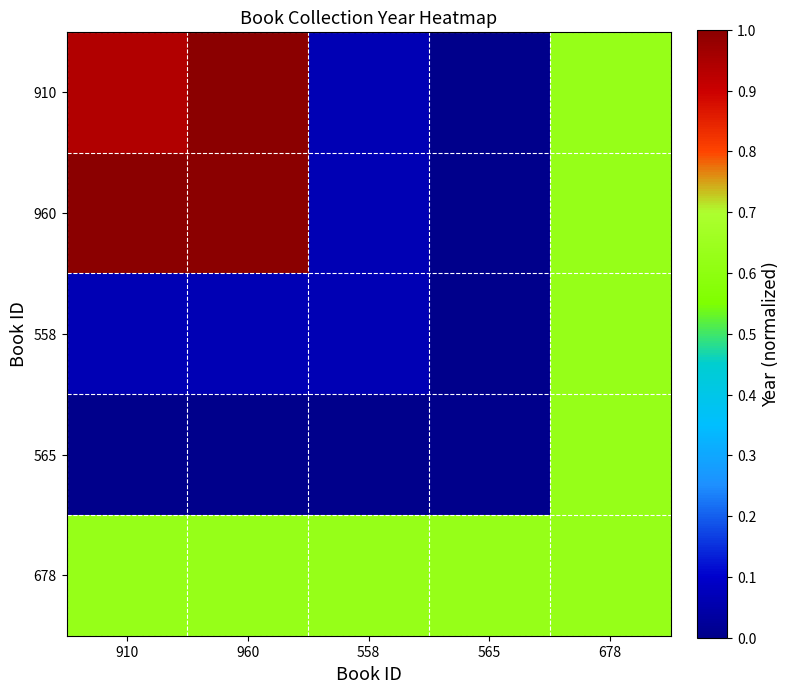

Which has a higher value, 565 or 558?

558